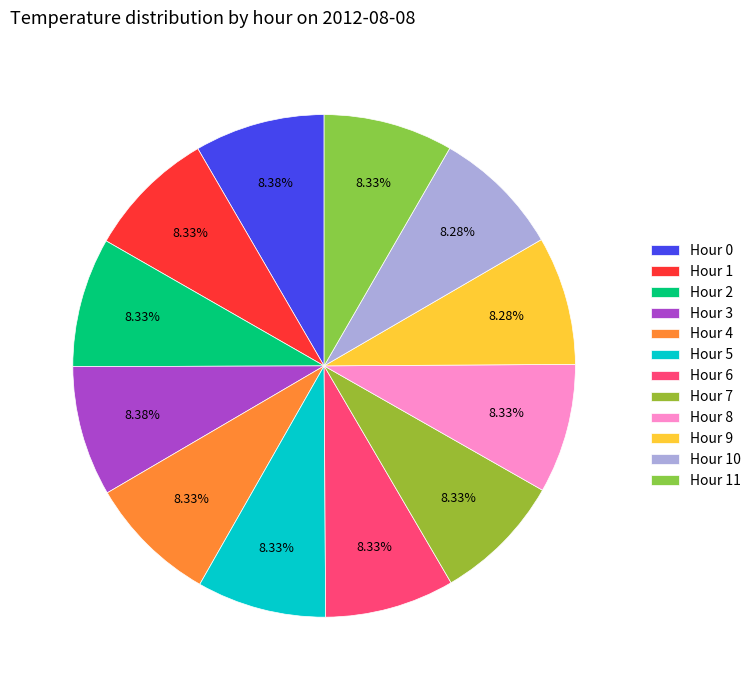

How many slices are in this pie chart?

12